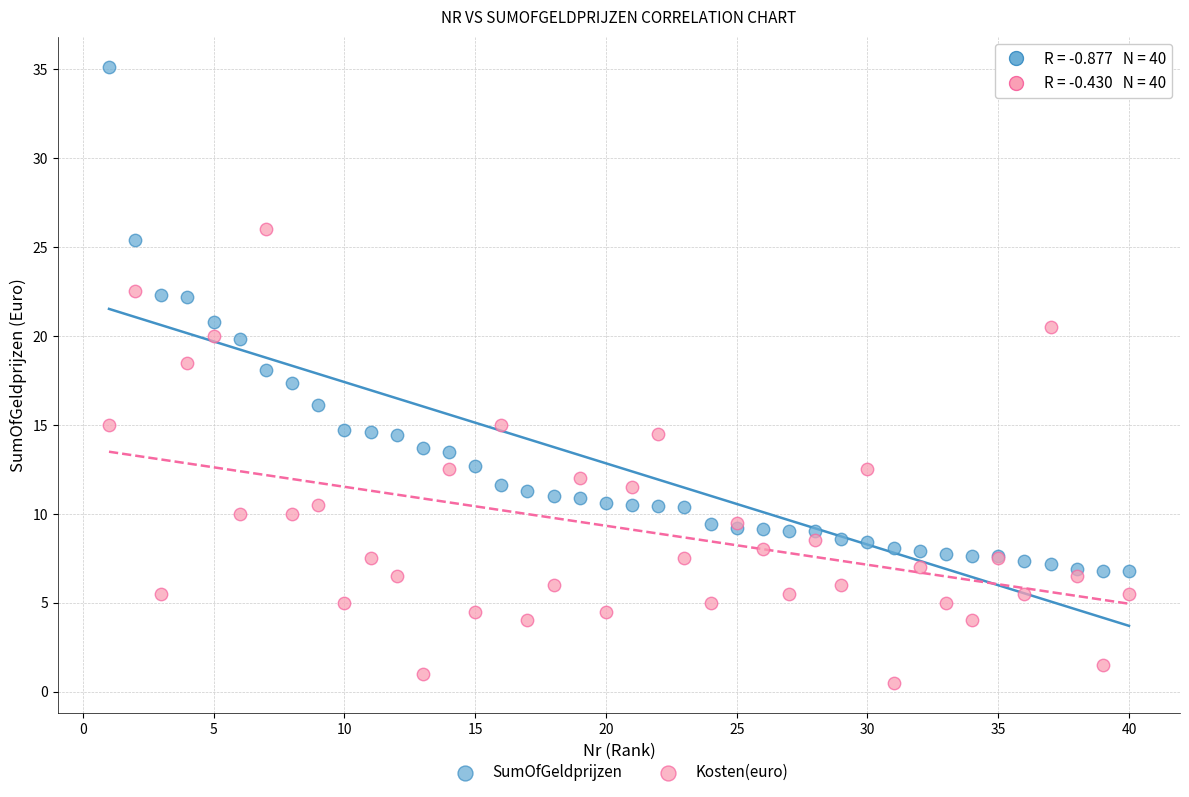

Which series reaches the minimum Y coordinate?

Kosten(euro)